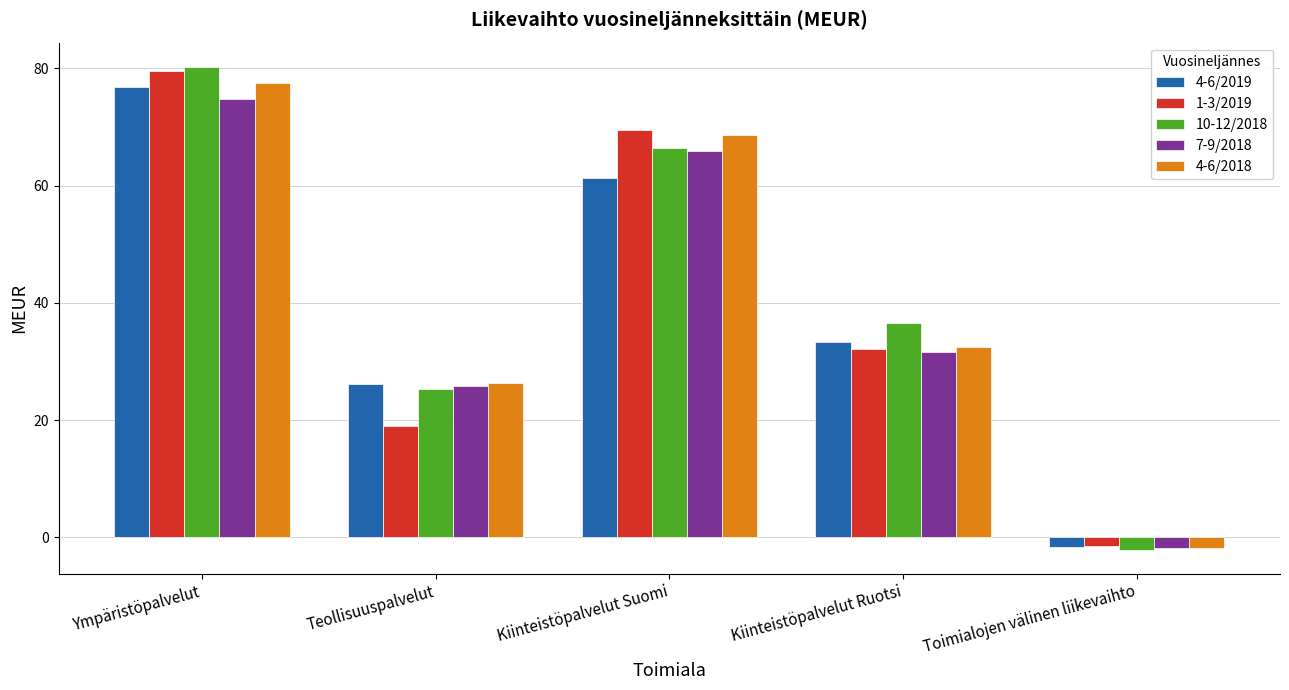

Reading left to right, list all the values displayed in this chart.

4-6/2019: Ympäristöpalvelut=76.8	Teollisuuspalvelut=26.2	Kiinteistöpalvelut Suomi=61.3	Kiinteistöpalvelut Ruotsi=33.4	Toimialojen välinen liikevaihto=-1.6
1-3/2019: Ympäristöpalvelut=79.6	Teollisuuspalvelut=19.0	Kiinteistöpalvelut Suomi=69.5	Kiinteistöpalvelut Ruotsi=32.1	Toimialojen välinen liikevaihto=-1.4
10-12/2018: Ympäristöpalvelut=80.3	Teollisuuspalvelut=25.2	Kiinteistöpalvelut Suomi=66.4	Kiinteistöpalvelut Ruotsi=36.6	Toimialojen välinen liikevaihto=-2.1
7-9/2018: Ympäristöpalvelut=74.7	Teollisuuspalvelut=25.9	Kiinteistöpalvelut Suomi=65.9	Kiinteistöpalvelut Ruotsi=31.6	Toimialojen välinen liikevaihto=-1.8
4-6/2018: Ympäristöpalvelut=77.4	Teollisuuspalvelut=26.3	Kiinteistöpalvelut Suomi=68.7	Kiinteistöpalvelut Ruotsi=32.4	Toimialojen välinen liikevaihto=-1.8